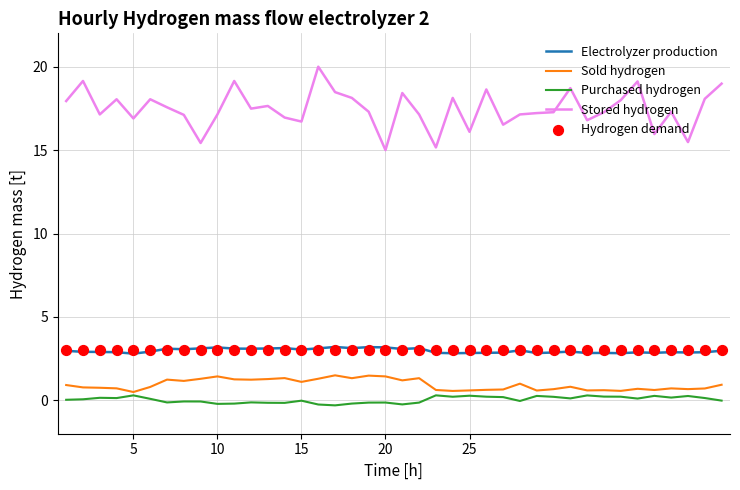

Which series has the largest total across all categories?

Stored hydrogen